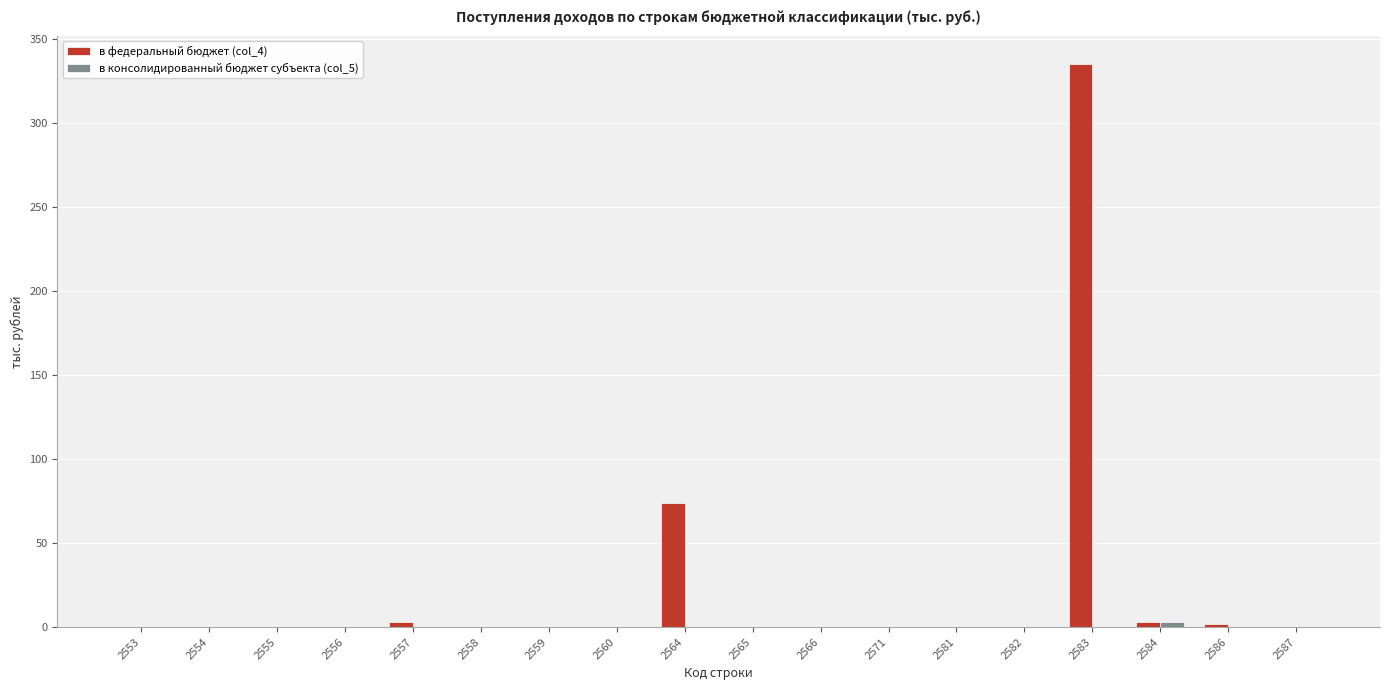

Count the number of categories in the chart.

18